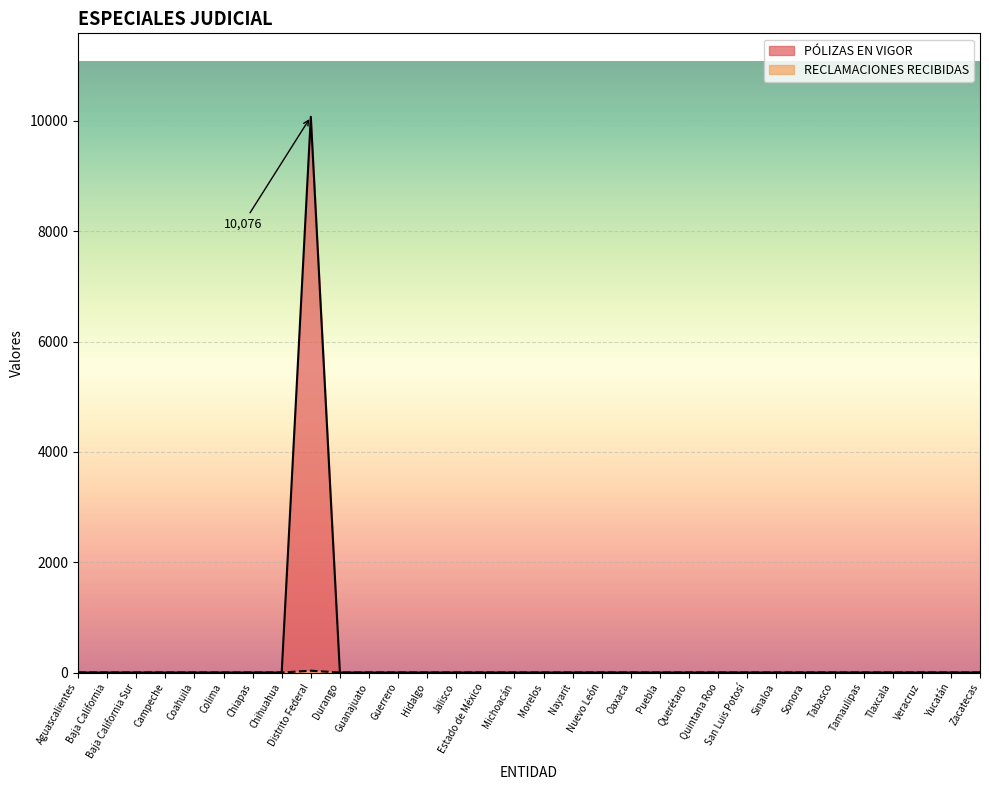

Does the chart display data point markers on the line(s)?

No